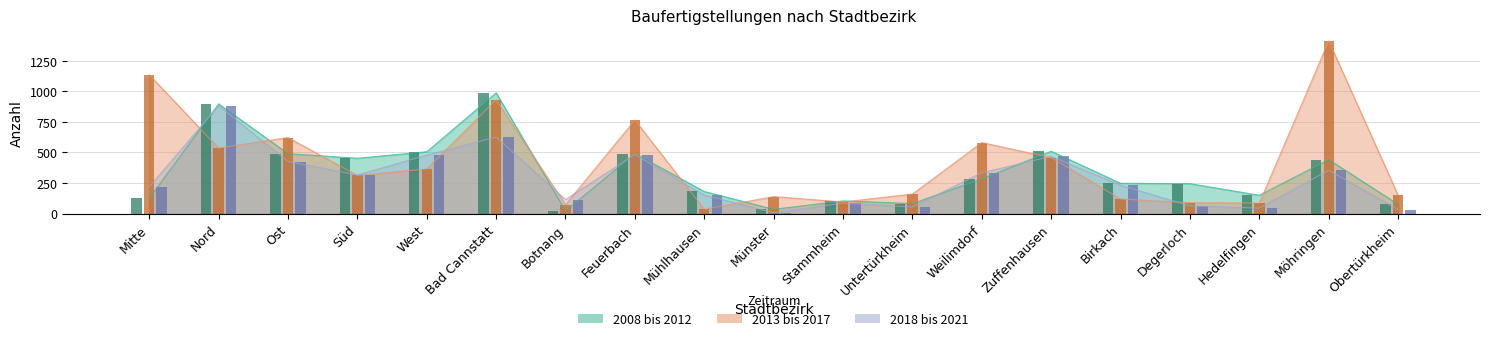

At which label does 2008 bis 2012 reach its peak?

Bad Cannstatt